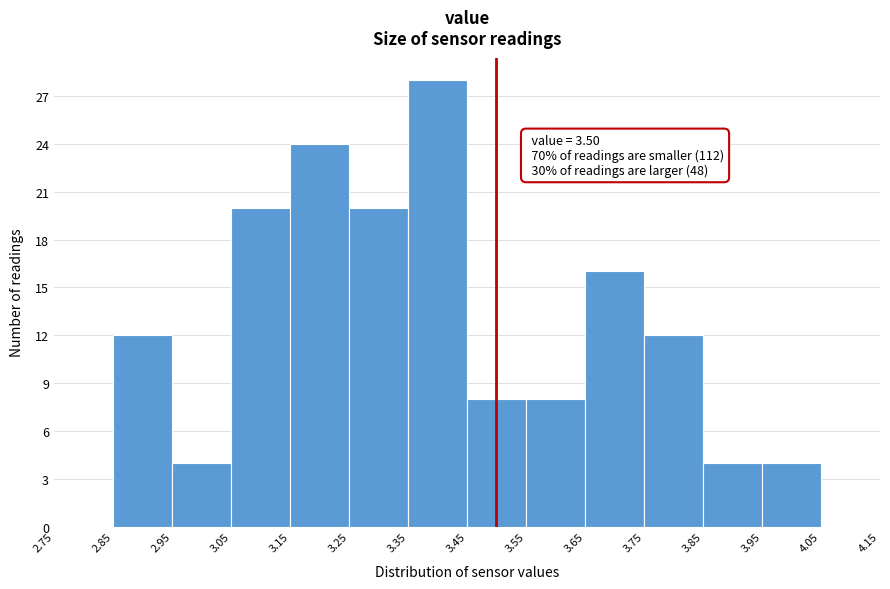

Over which range of the x-axis is the bar tallest?

3.35 to 3.45